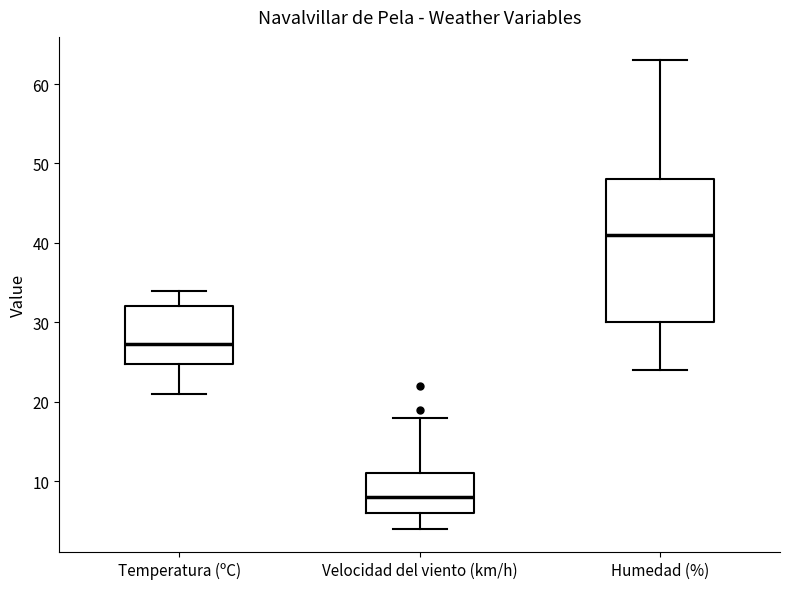

Where is the upper edge of the box for Humedad (%) on the y-axis? The values are not printed on the chart, so give them approximately, as read against the axis.

48